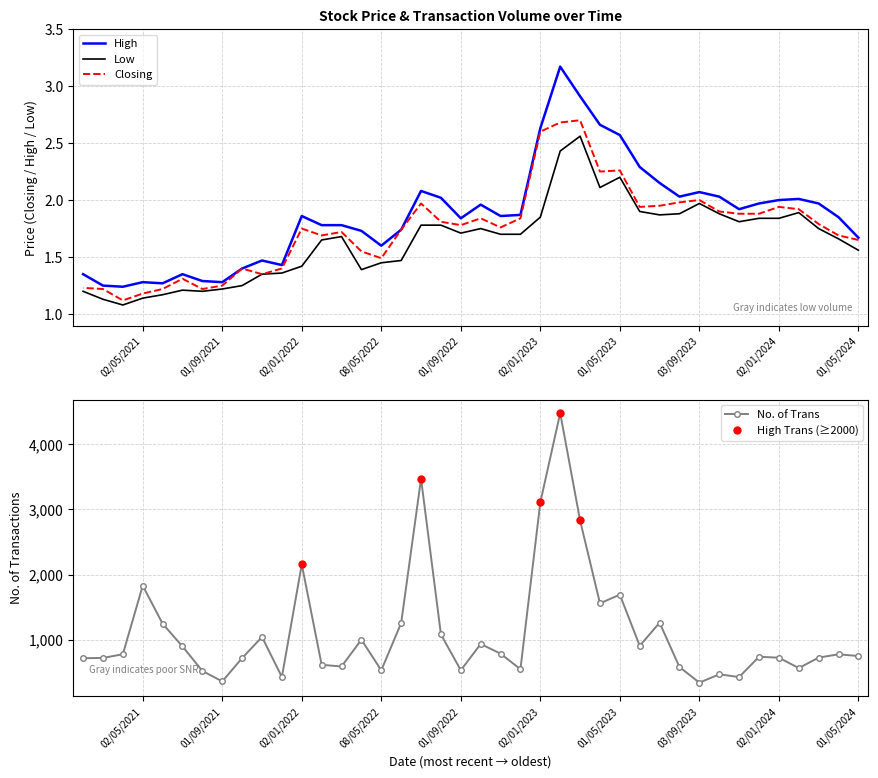

Which series changed the most between 02/01/2023 and 01/09/2021?

No. of Trans